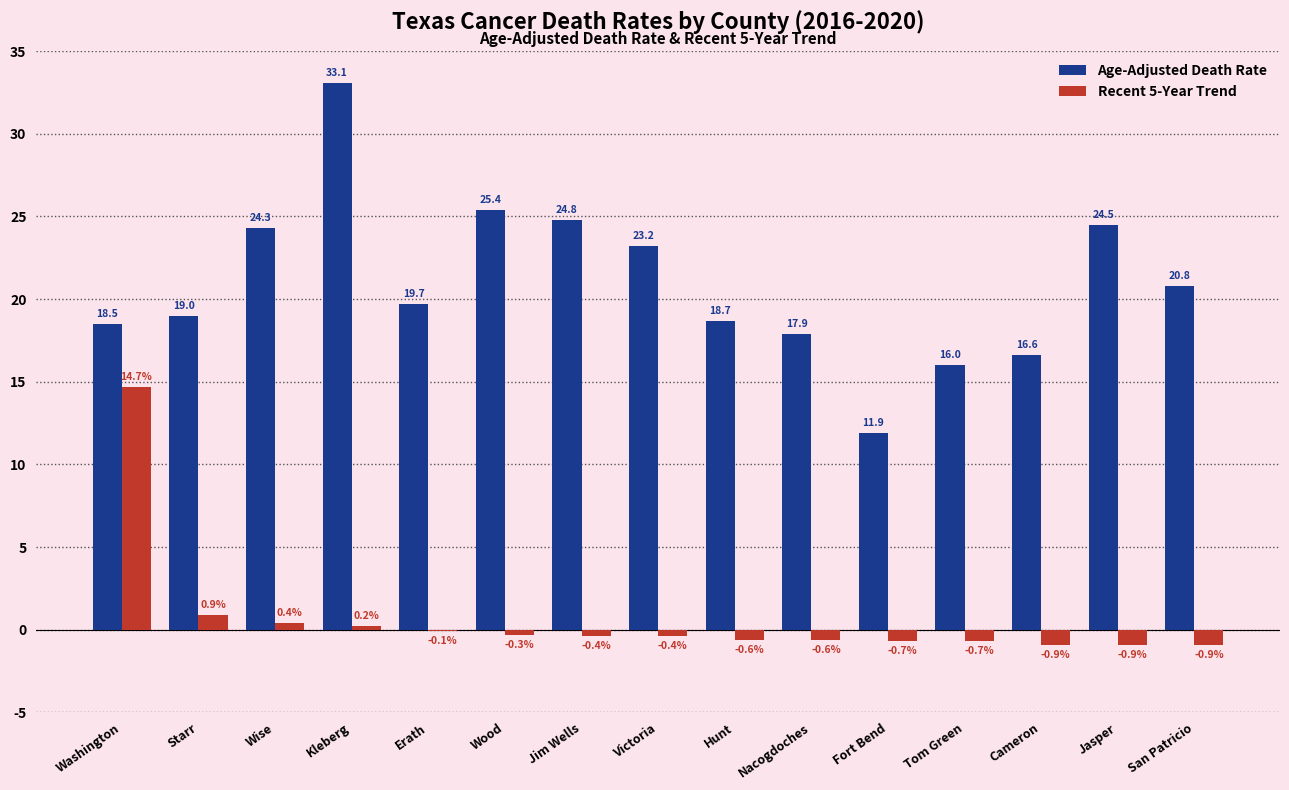

How many groups of bars are there?

15